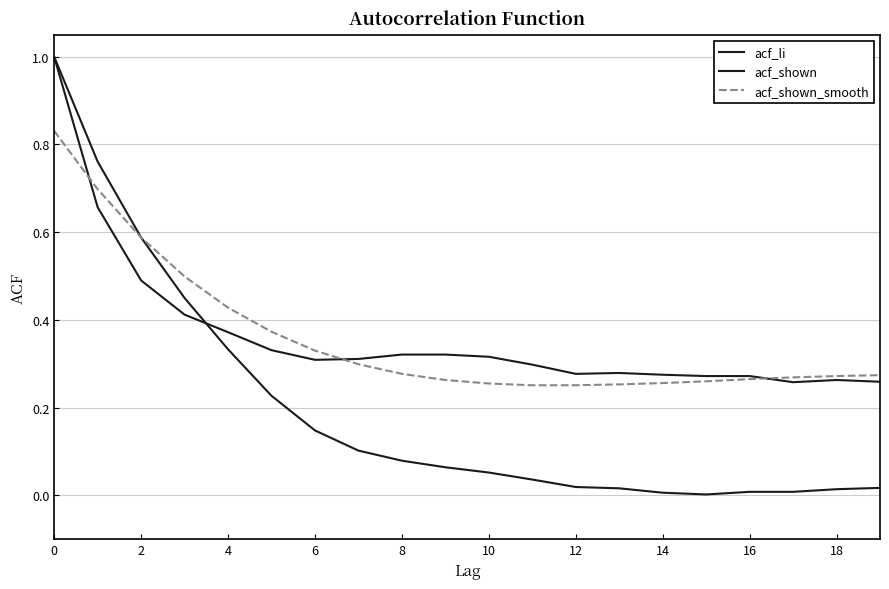

Which series has the largest total across all categories?

acf_shown